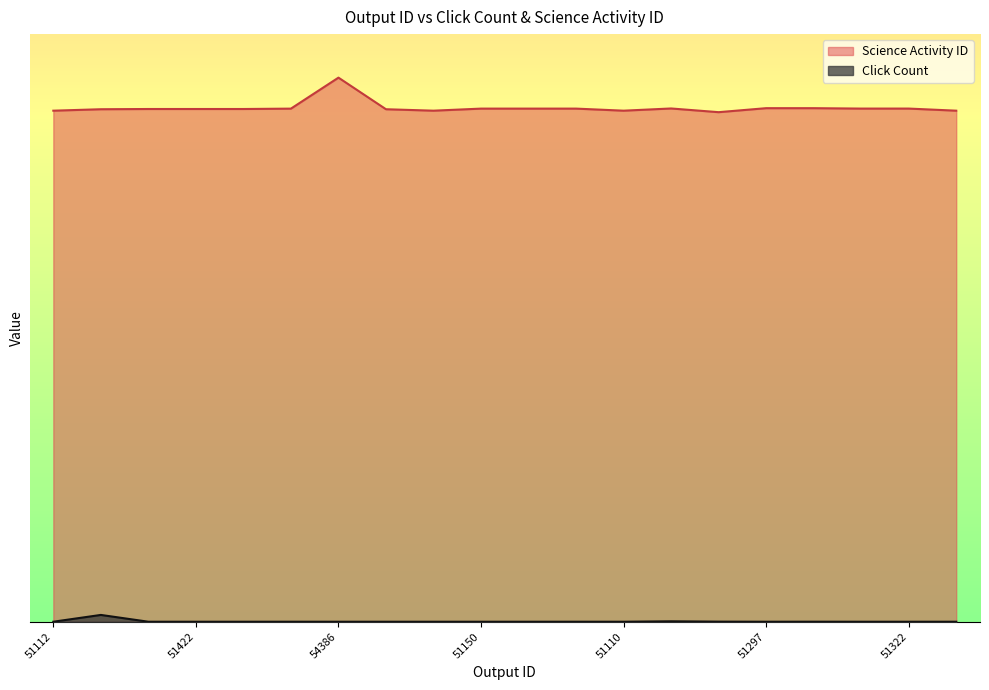

How many values in Click Count are above zero?

7